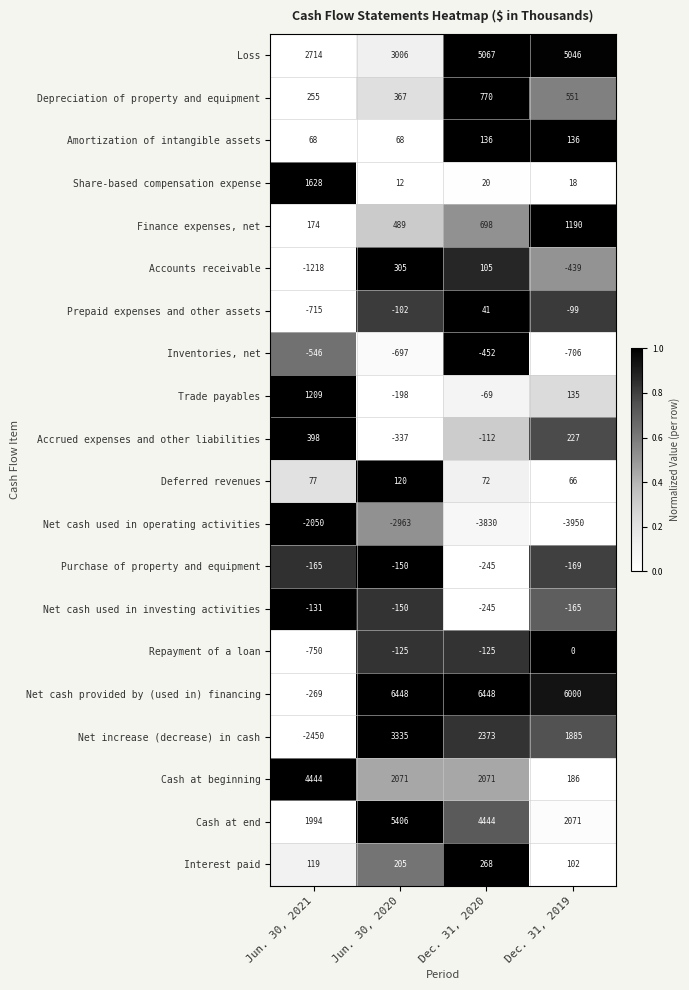

The Net cash provided by (used in) financing series shows 7841 at Dec. 31, 2019. True or false?

False